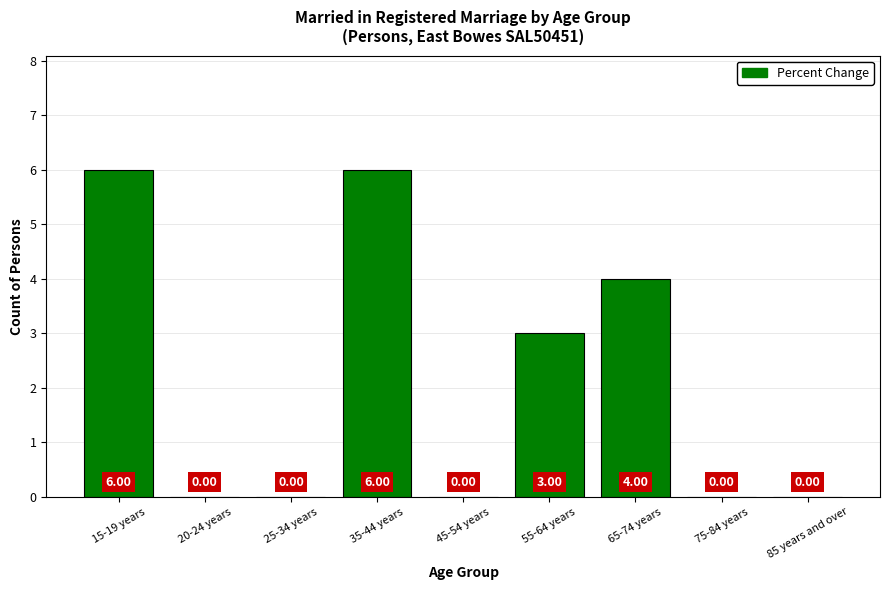

Between 15-19 years and 55-64 years, which is larger?

15-19 years